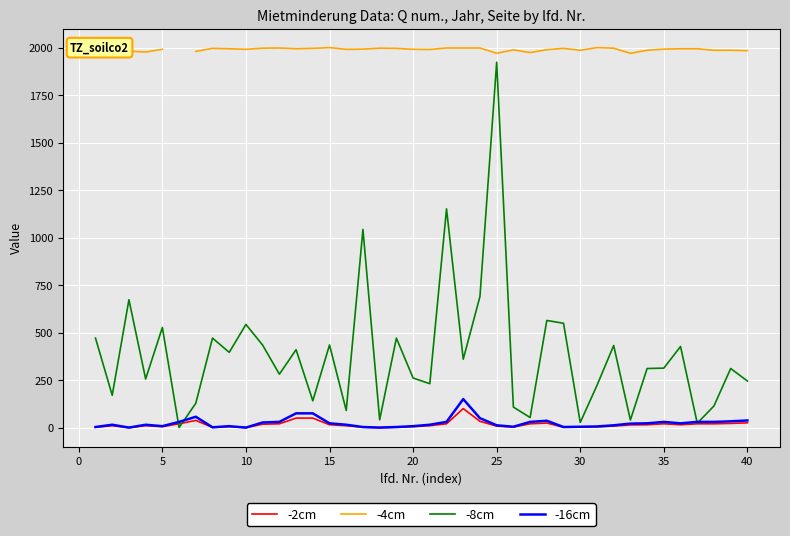

What is the maximum value for -16cm?

150.0